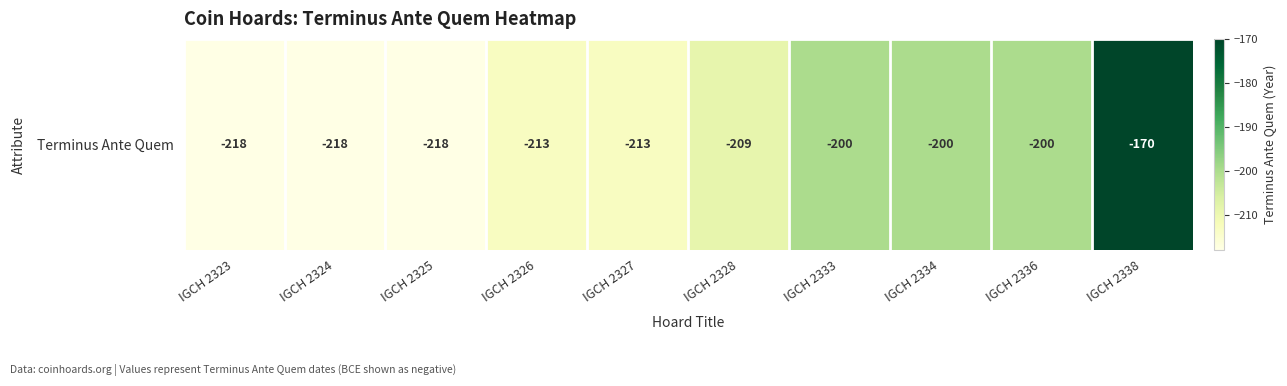

How many values are between -218 and -200?

9